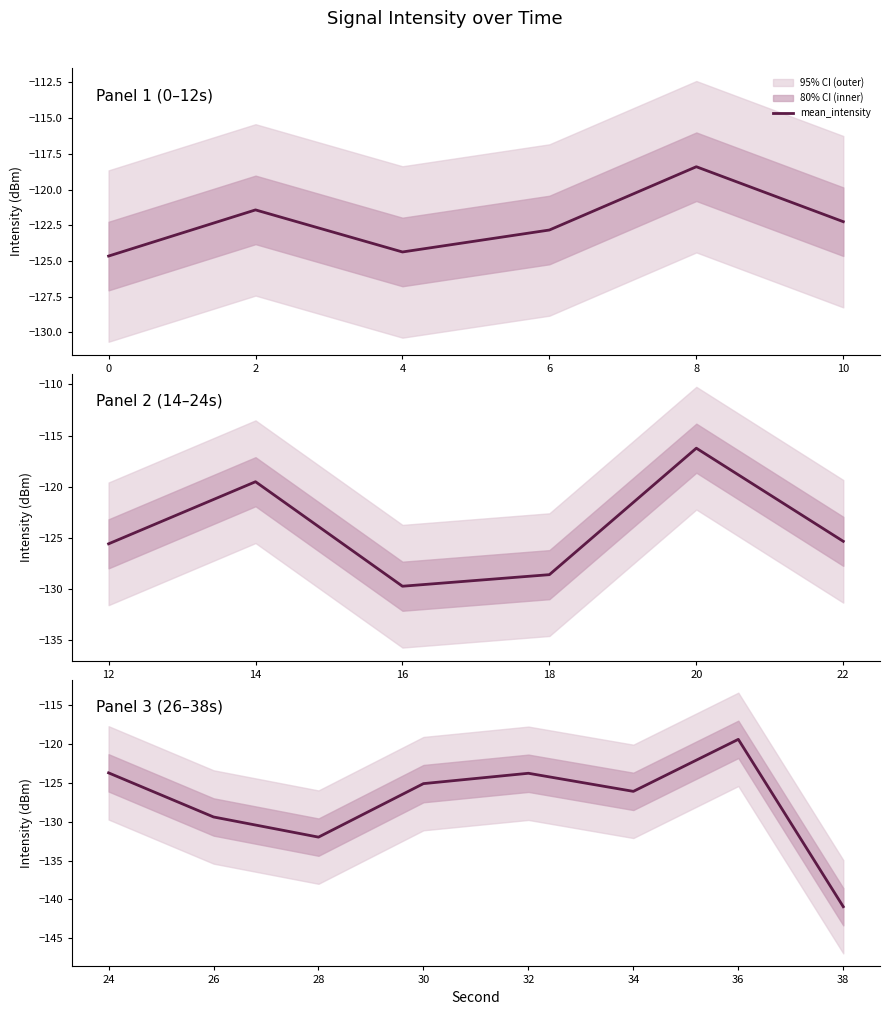

How many distinct data groups are displayed?

1